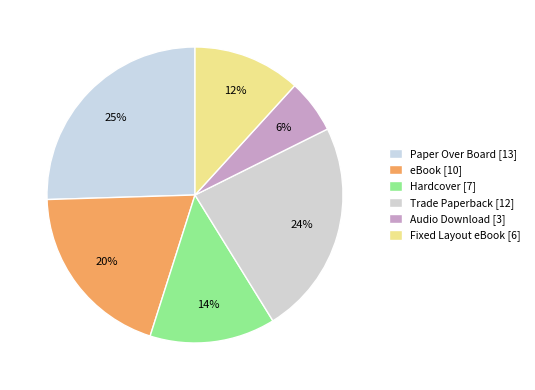

True or false: Audio Download accounts for 12% of the total.

False